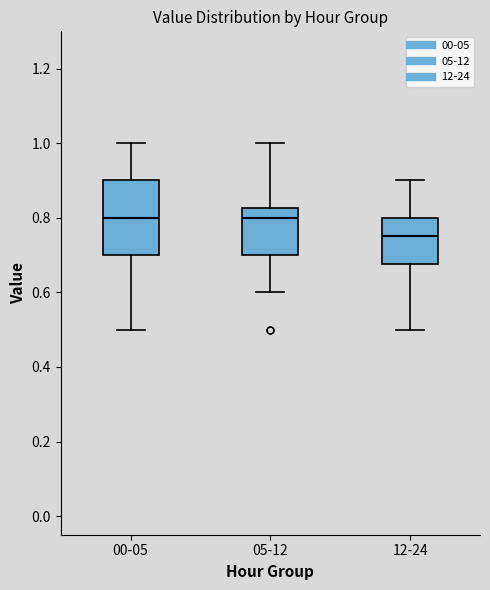

Where does the lower whisker of the box for 00-05 end on the y-axis? The values are not printed on the chart, so give them approximately, as read against the axis.

0.50